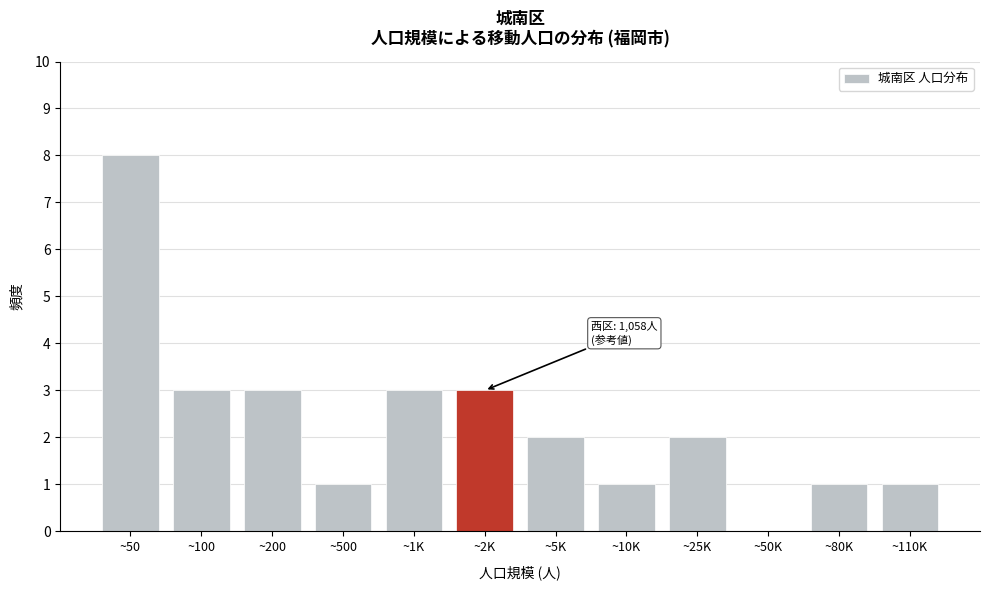

Reading right to left, what are all the values shown in this chart?

~110K=1	~80K=1	~50K=0	~25K=2	~10K=1	~5K=2	~2K=3	~1K=3	~500=1	~200=3	~100=3	~50=8